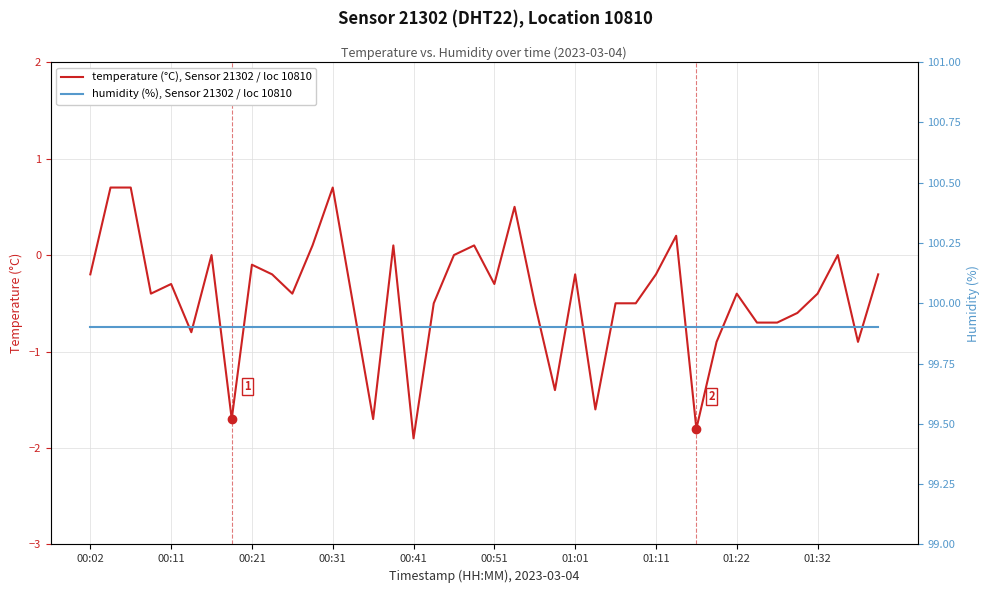

Is it true that temperature (°C), Sensor 21302 / loc 10810 equals -0.3 at 00:11?

True